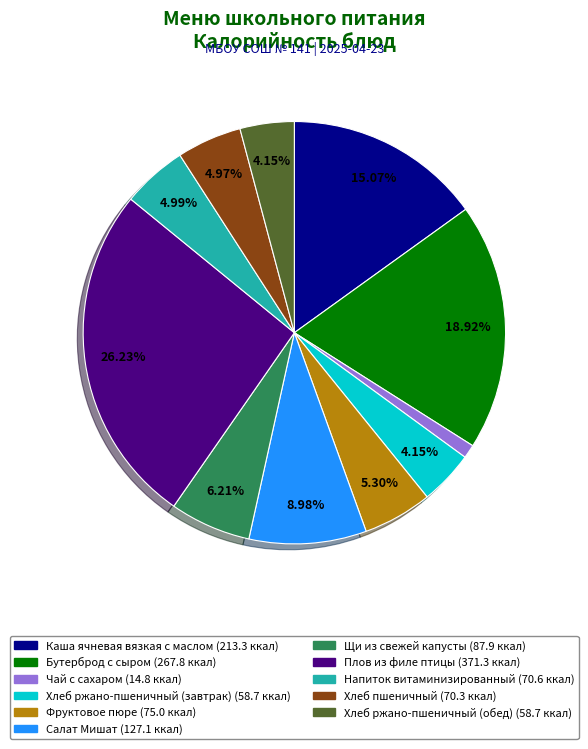

The Чай с сахаром slice represents 11% of the pie. True or false?

False